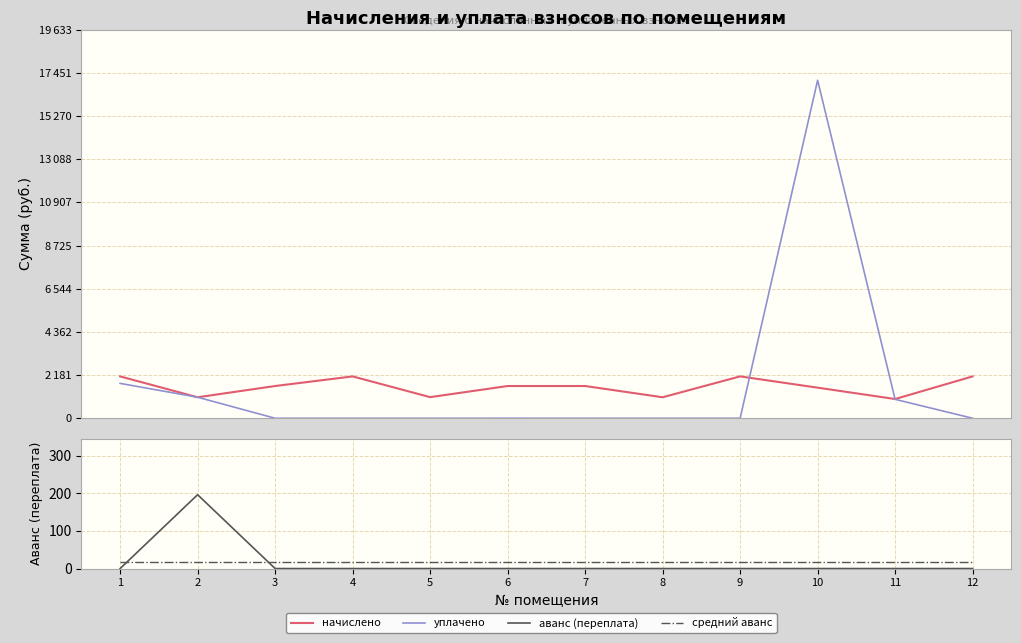

True or false: аванс (переплата) has a value of 0.0 at 11.

True